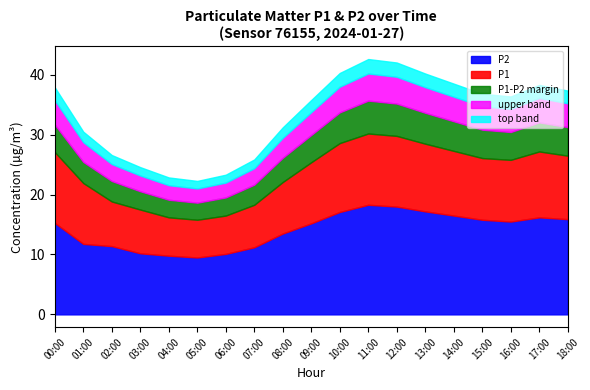

What is the maximum value for P2?

18.3